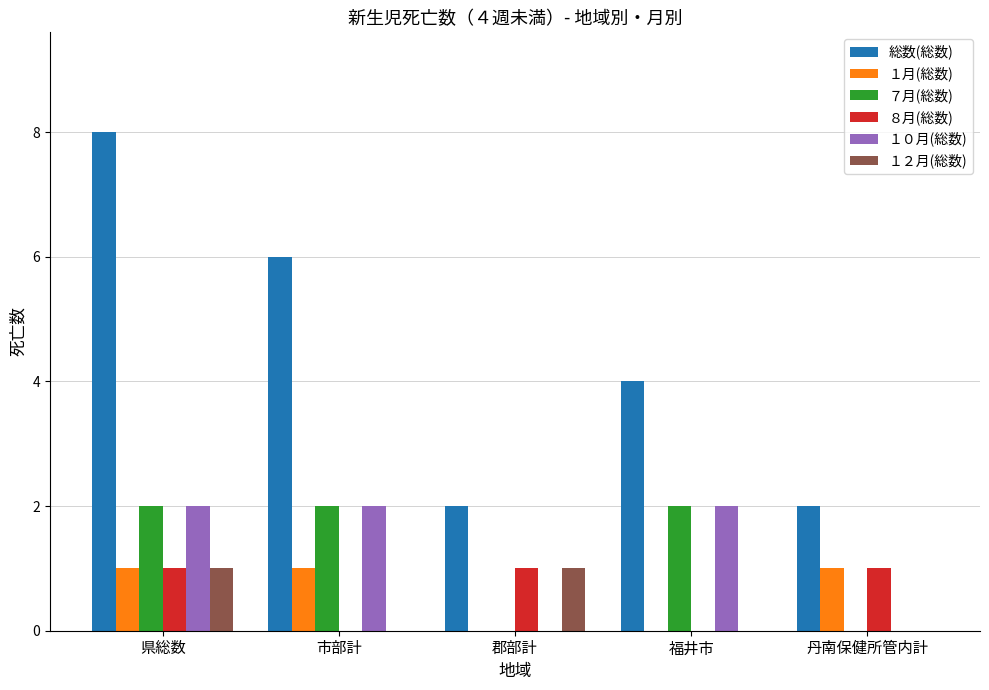

What is the difference between the ８月(総数) values at 市部計 and 県総数?

1